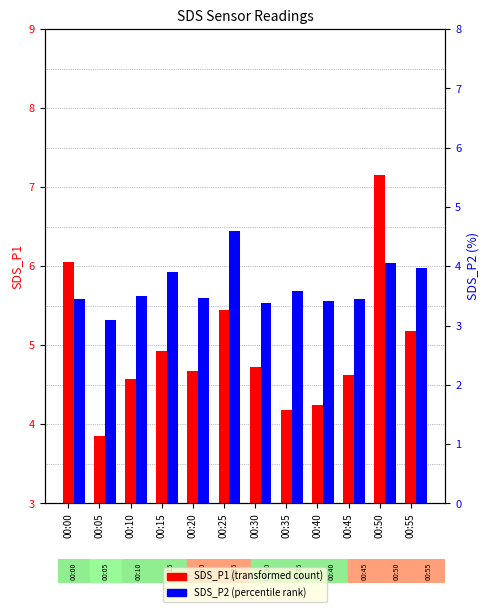

Rank the series at 00:10 from highest to lowest value.

SDS_P1, SDS_P2